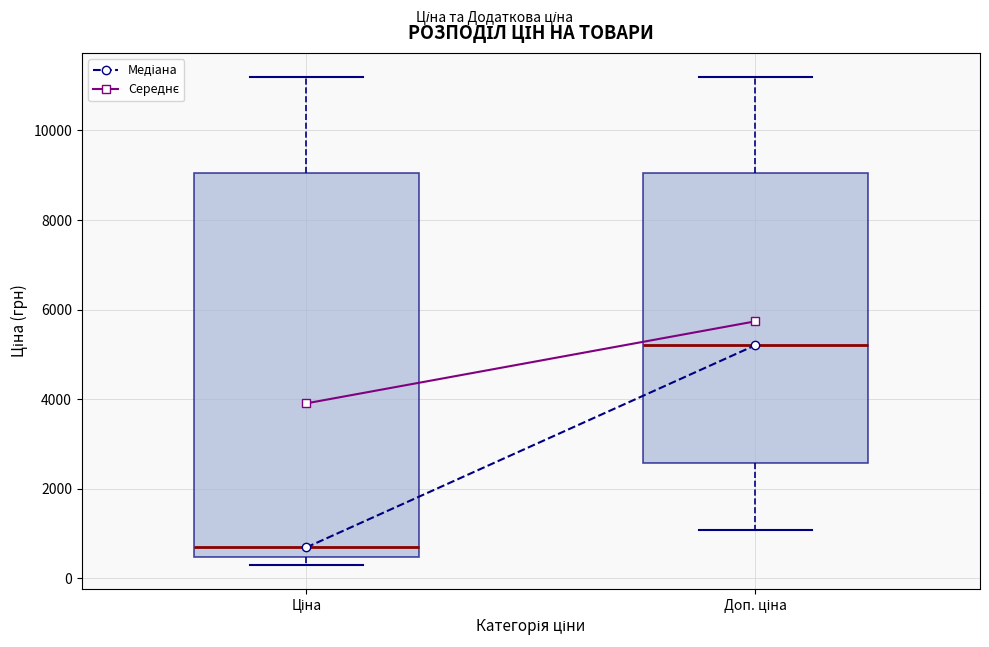

Reading left to right, read every box against the y-axis: the position of its median line, the range the box covers, and the ends of its whiskers. The values are not printed on the chart, so give them approximately, as read against the axis.

Ціна: median 600, box 400 to 9000, whiskers 400 (just below the box's lower edge) to 11200
Доп. ціна: median 5200, box 2600 to 9000, whiskers 1000 to 11200